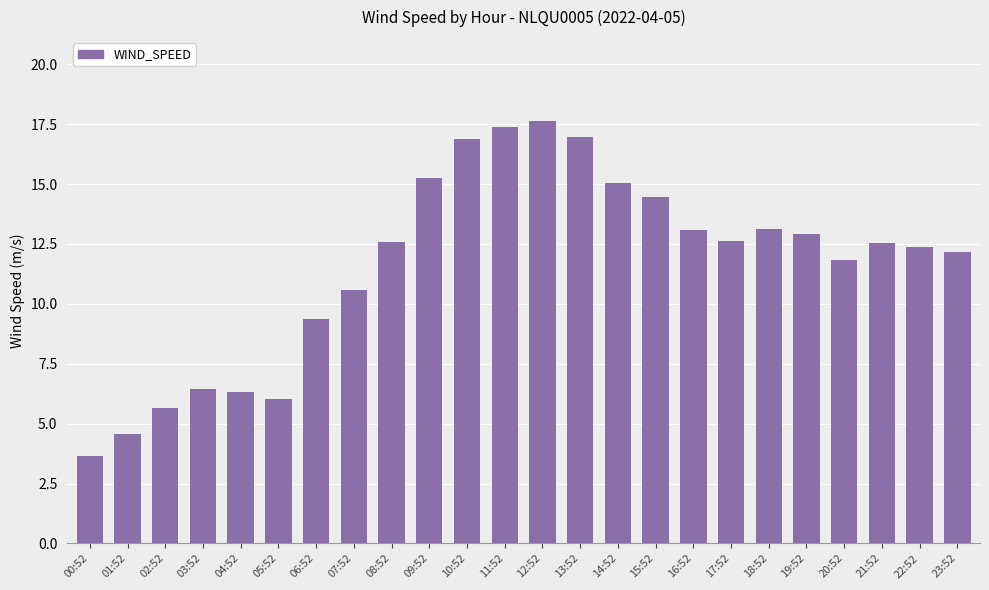

Between 15:52 and 23:52, which is larger?

15:52